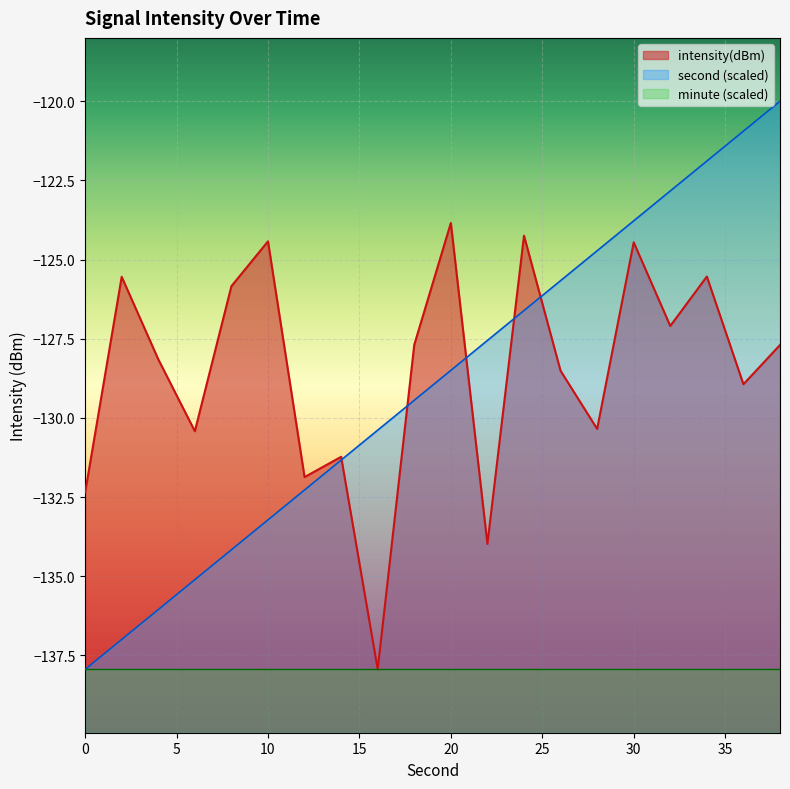

Rank the series by their maximum value, from highest to lowest.

second (scaled), intensity(dBm), minute (scaled)